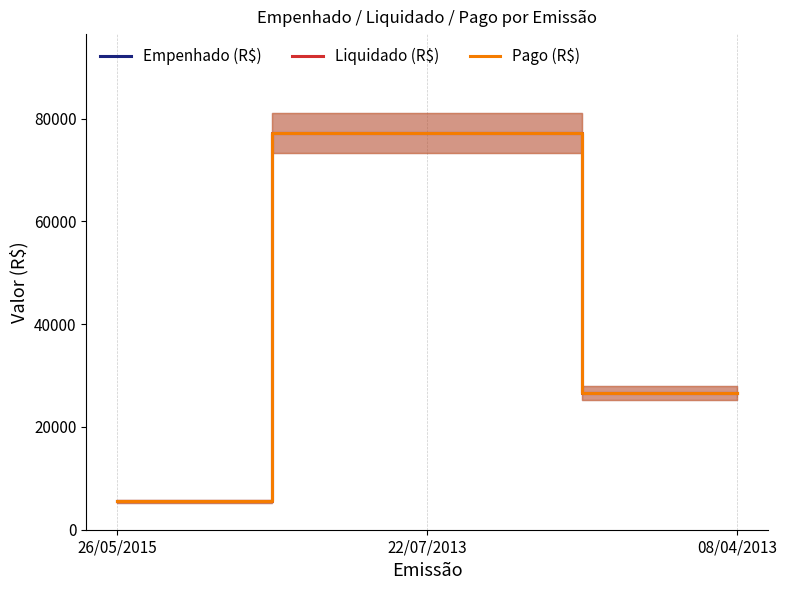

What is the difference between the maximum and minimum values in the Pago (R$) series?

71625.6